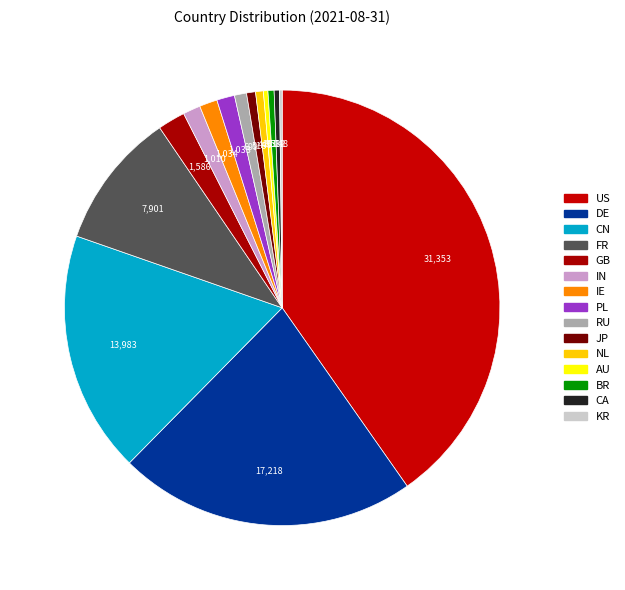

To the nearest percent, what portion does IE represent?

1%